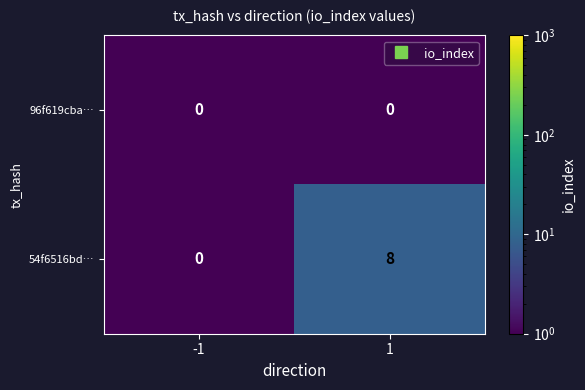

Which series has the widest spread of values?

54f6516bd…